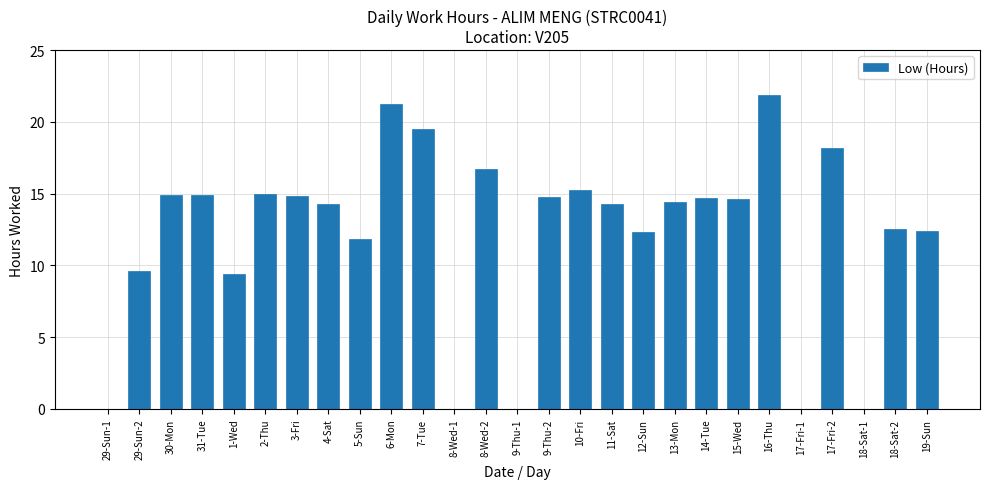

Which has a higher value, 9-Thu-1 or 14-Tue?

14-Tue